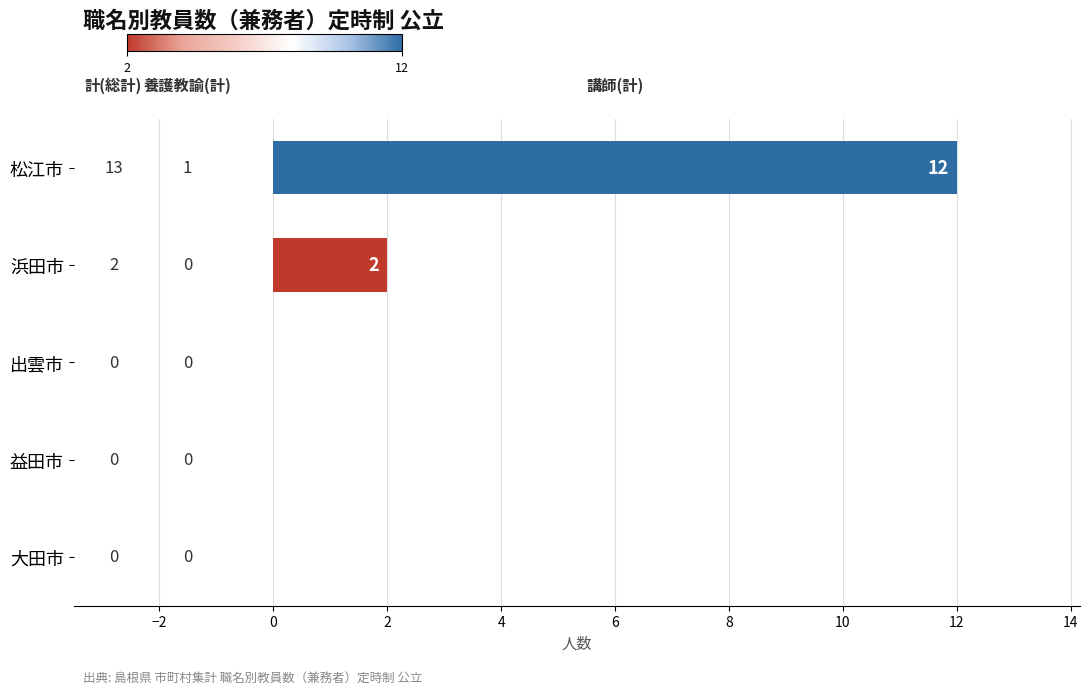

At which label is the value closest to 6?

浜田市